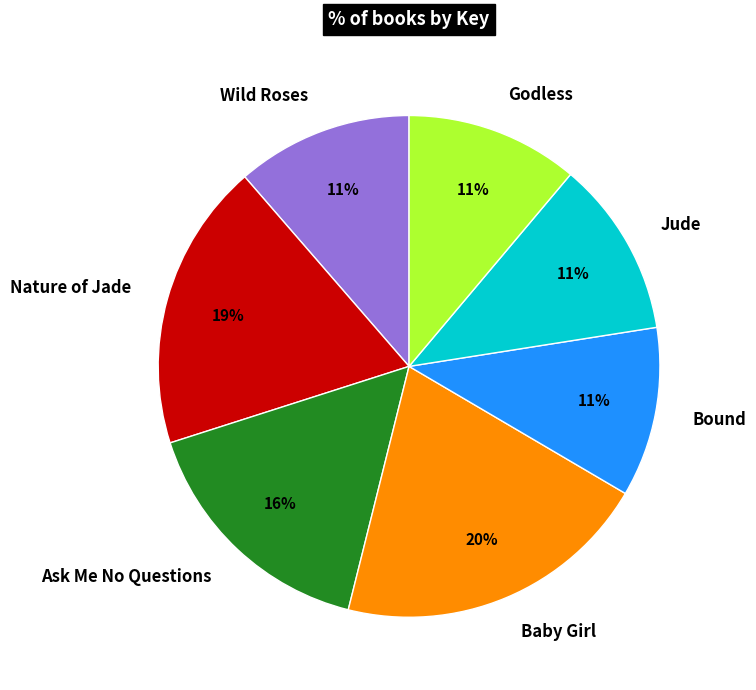

Is Jude the majority of the pie?

No